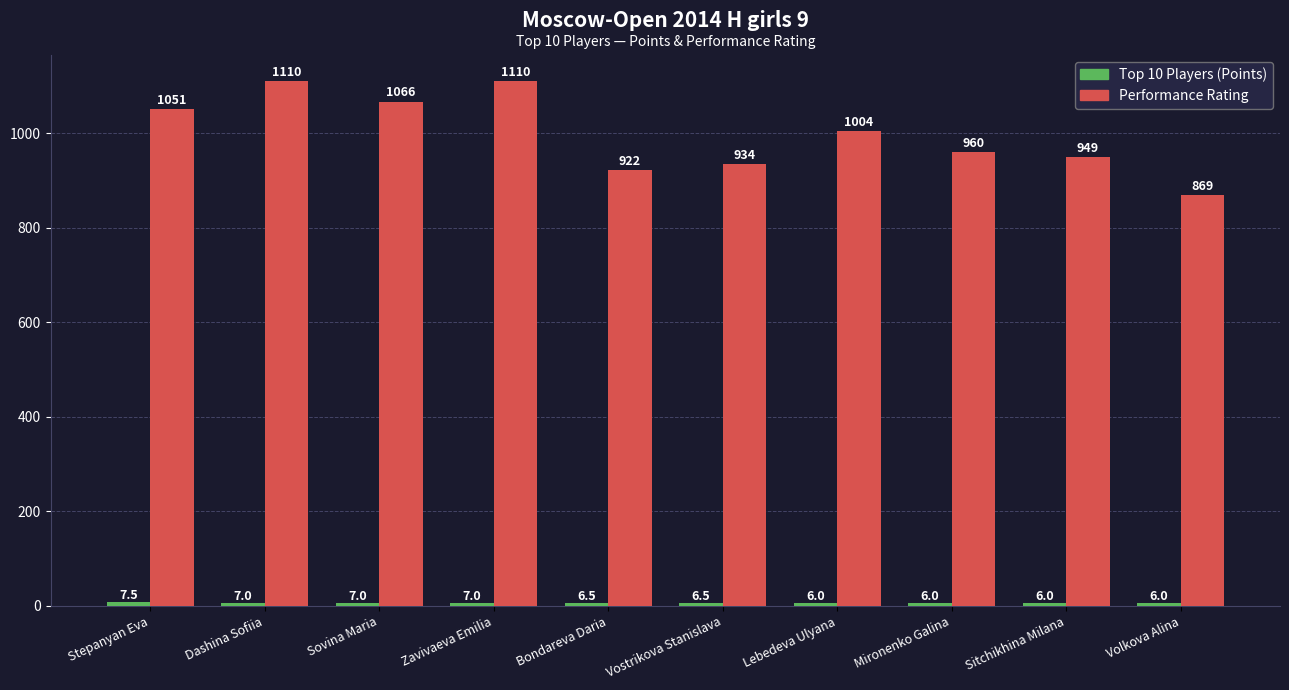

What is the difference between the second highest and minimum values in the Performance Rating series?

241.0